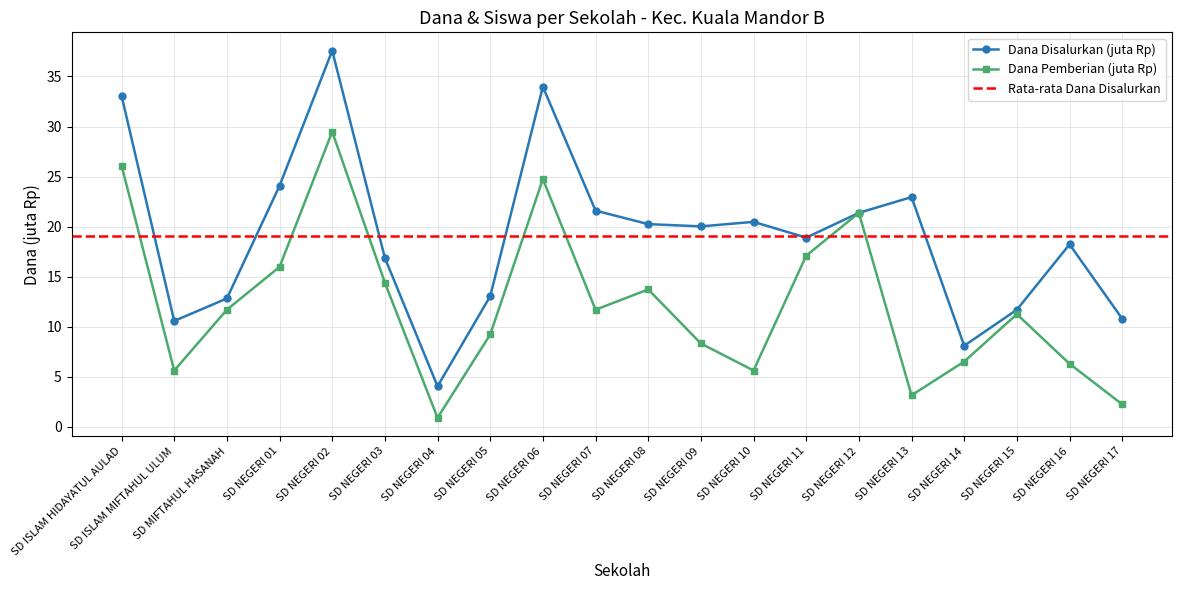

Is this an area chart (filled region under the line)?

No